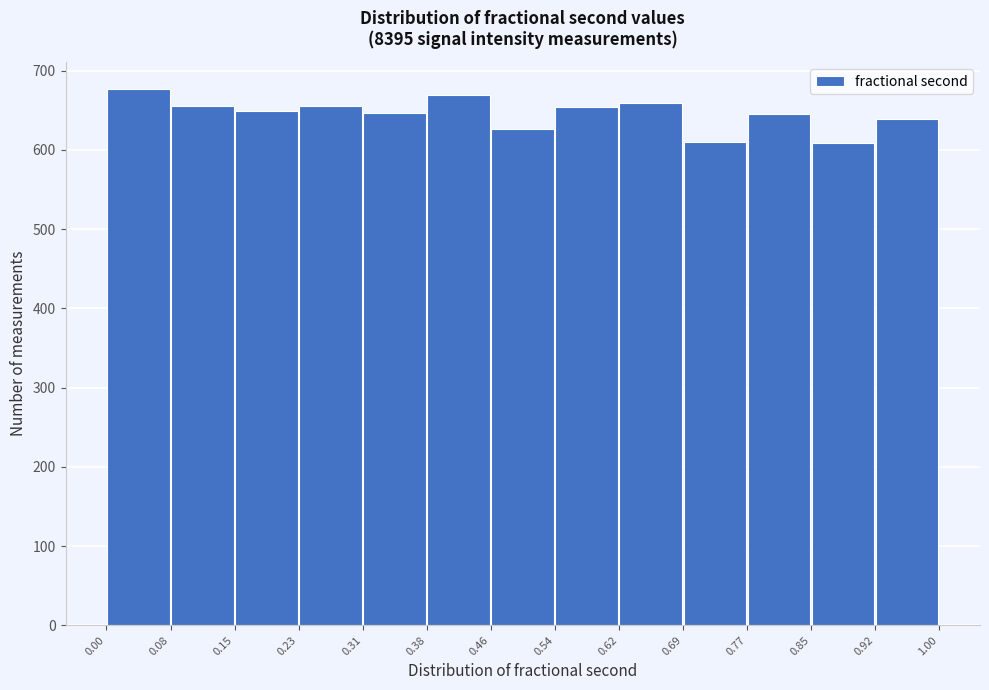

What is the height of the bar covering 0.77 to 0.85 on the x-axis? The values are not printed on the chart, so give them approximately, as read against the axis.

650